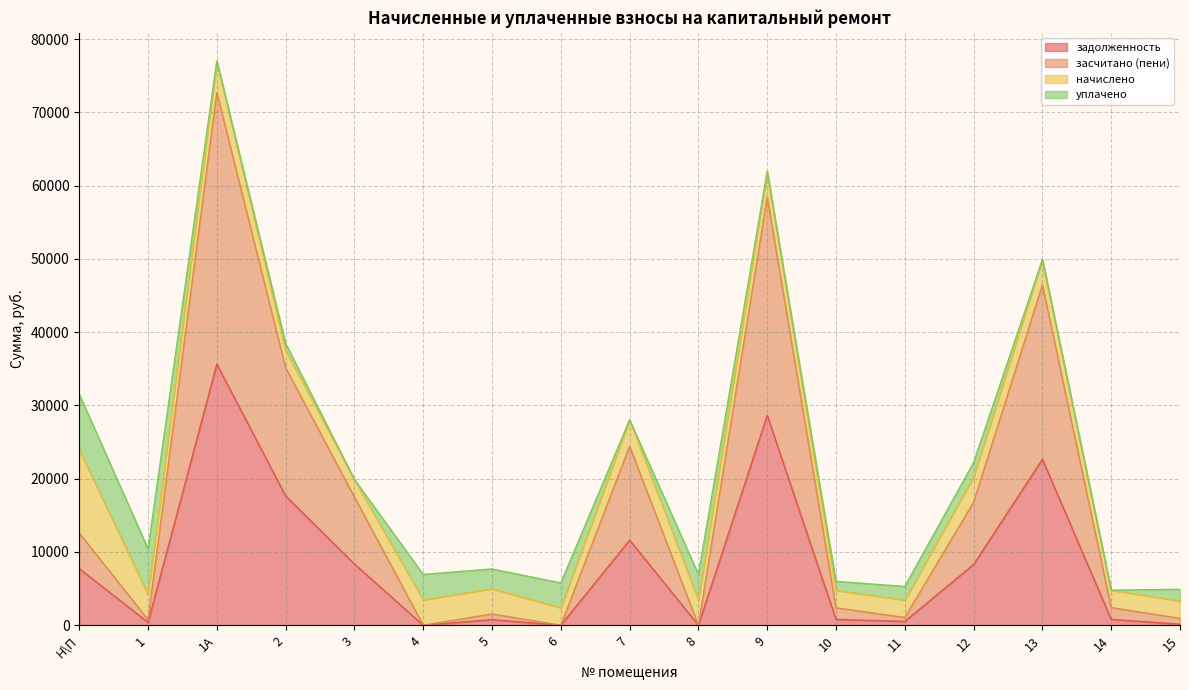

How many interior local valleys does the засчитано (пени) series have?

5